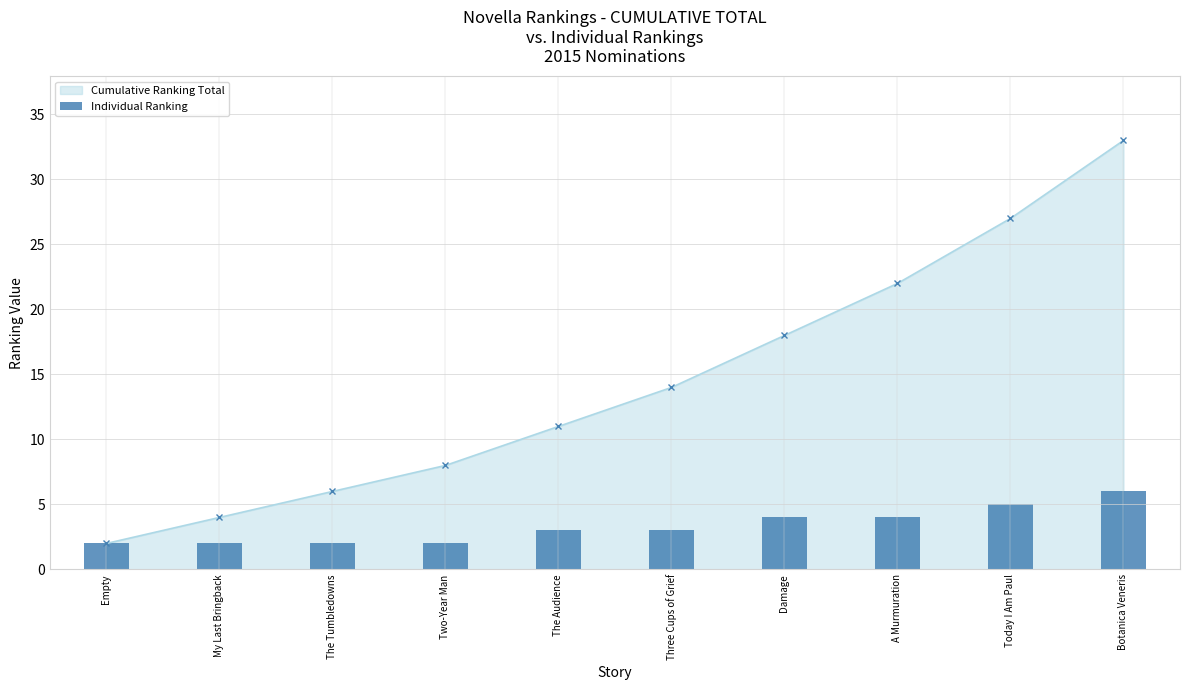

How many categories are shown in the chart?

10